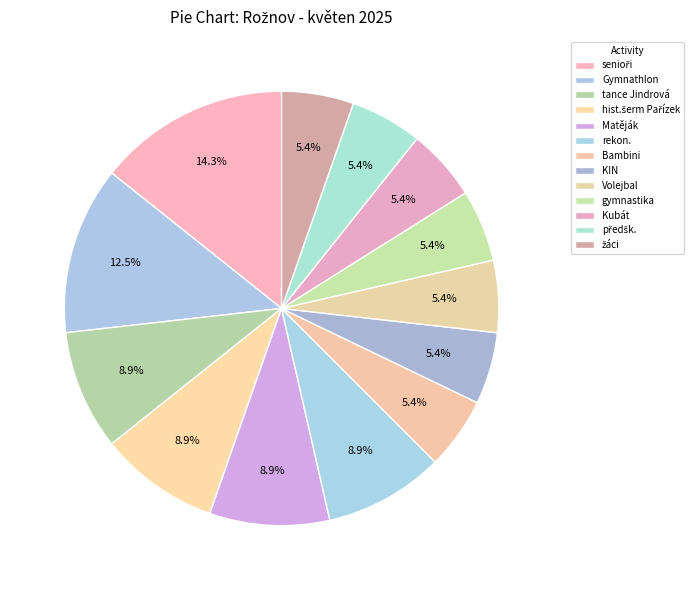

How much of the chart is everything except předšk.?

94.6%